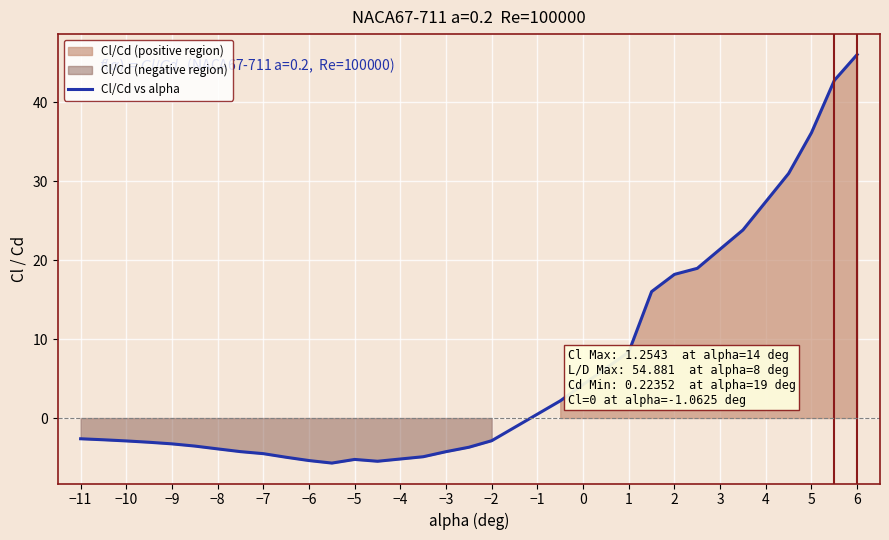

Which category has the highest value in the Cl/Cd vs alpha series?

6